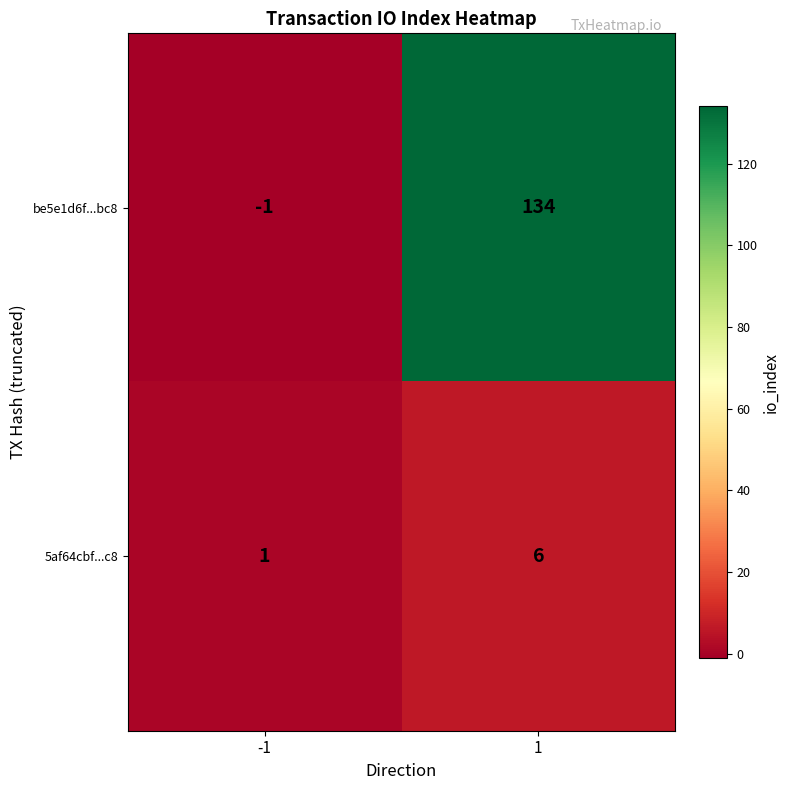

Rank the series by their maximum value, from lowest to highest.

5af64cbf...c8, be5e1d6f...bc8